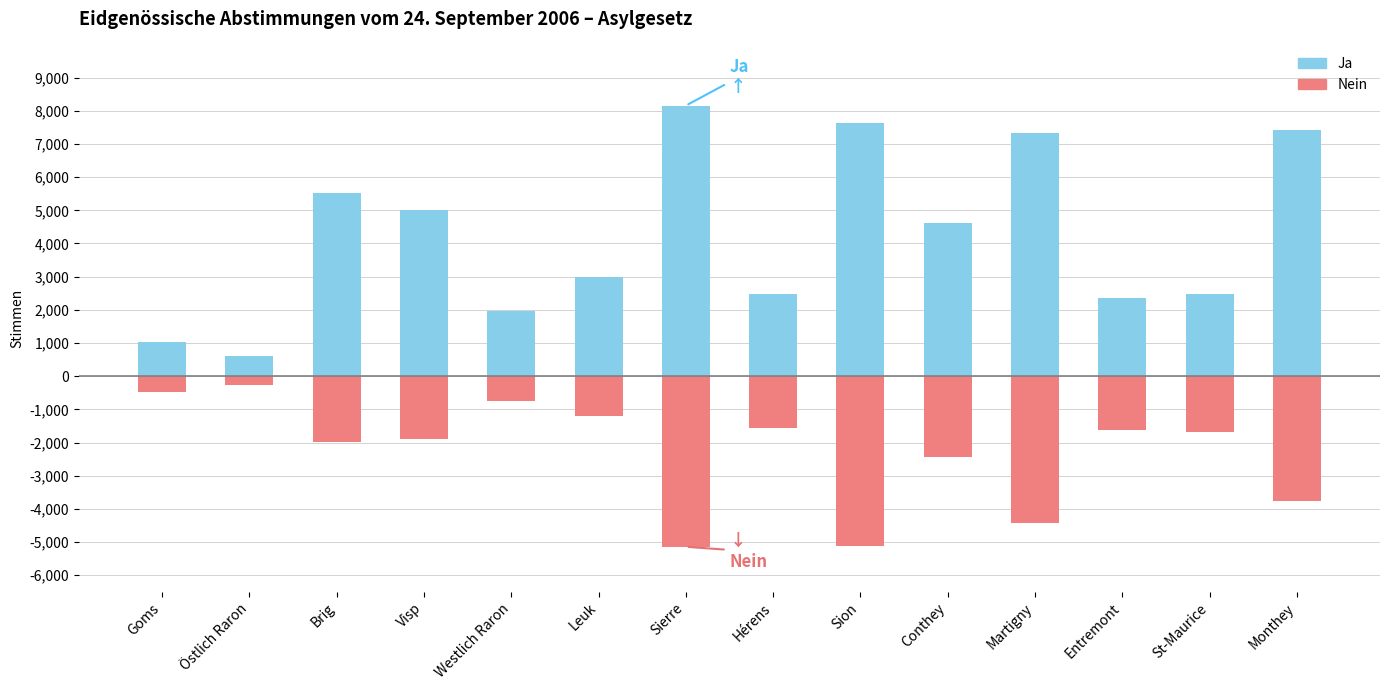

At how many categories does at least one series exceed 6304?

4